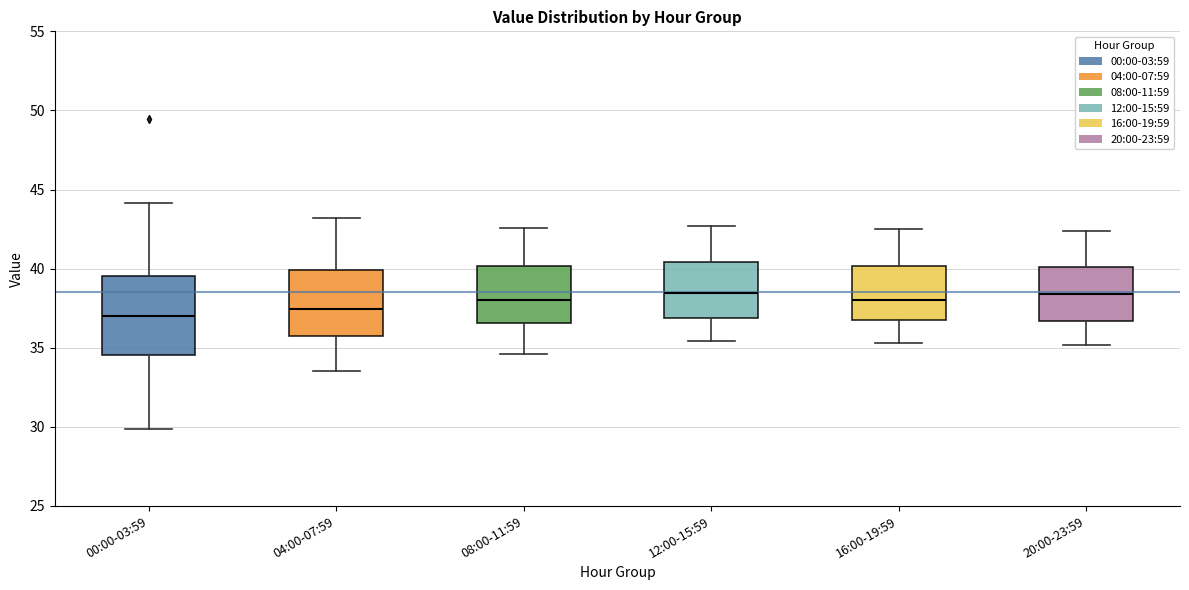

Where does the upper whisker of the box for 16:00-19:59 end on the y-axis? The values are not printed on the chart, so give them approximately, as read against the axis.

42.5